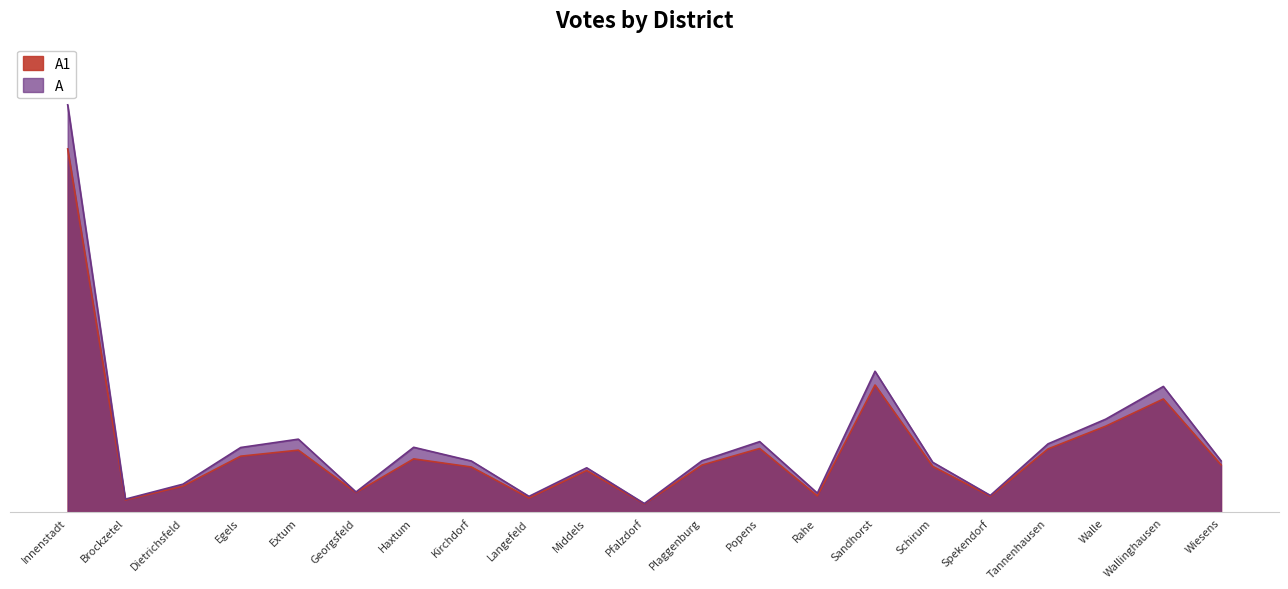

Reading left to right, what are all the values shown in this chart?

A1: Innenstadt=8369	Brockzetel=286	Dietrichsfeld=606	Egels=1295	Extum=1434	Georgsfeld=458	Haxtum=1233	Kirchdorf=1046	Langefeld=333	Middels=966	Pfalzdorf=195	Plaggenburg=1091	Popens=1472	Rahe=381	Sandhorst=2934	Schirum=1060	Spekendorf=373	Tannenhausen=1462	Walle=1986	Wallinghausen=2612	Wiesens=1096
A: Innenstadt=9384	Brockzetel=306	Dietrichsfeld=651	Egels=1495	Extum=1687	Georgsfeld=471	Haxtum=1500	Kirchdorf=1184	Langefeld=370	Middels=1028	Pfalzdorf=205	Plaggenburg=1189	Popens=1630	Rahe=444	Sandhorst=3250	Schirum=1155	Spekendorf=392	Tannenhausen=1579	Walle=2147	Wallinghausen=2901	Wiesens=1188